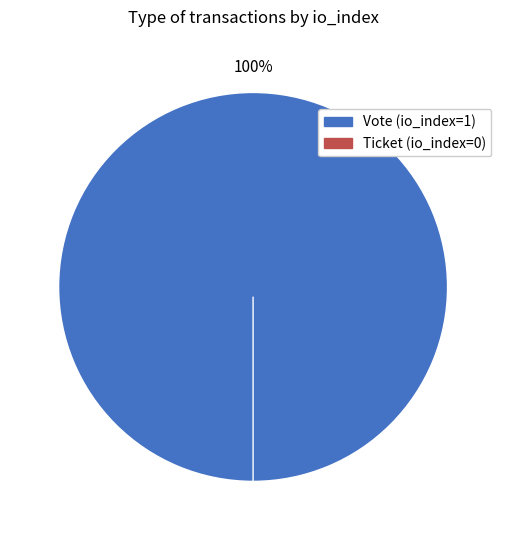

The Vote (io_index=1) slice represents 100% of the pie. True or false?

True